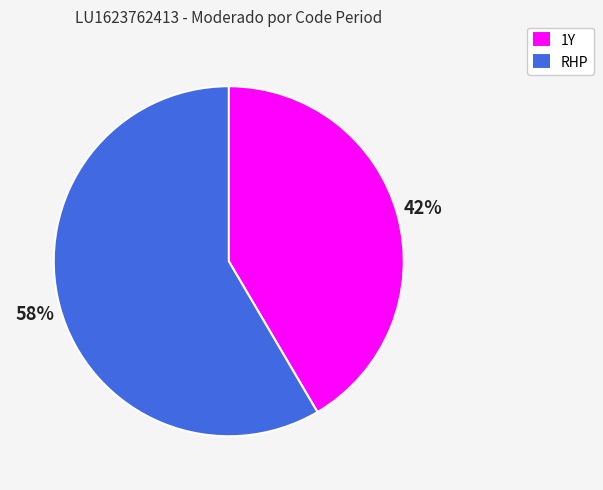

What is the largest slice in the pie chart?

RHP